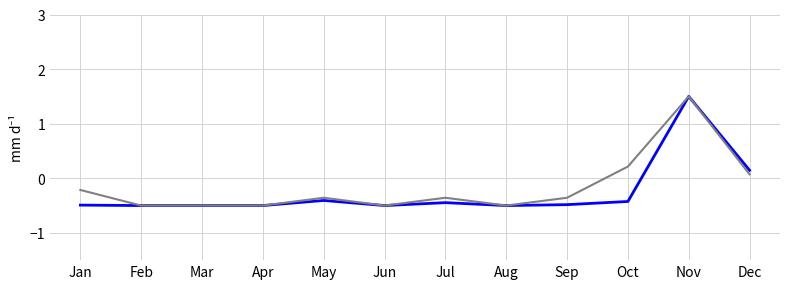

At which category is the sum across all series the highest?

Nov